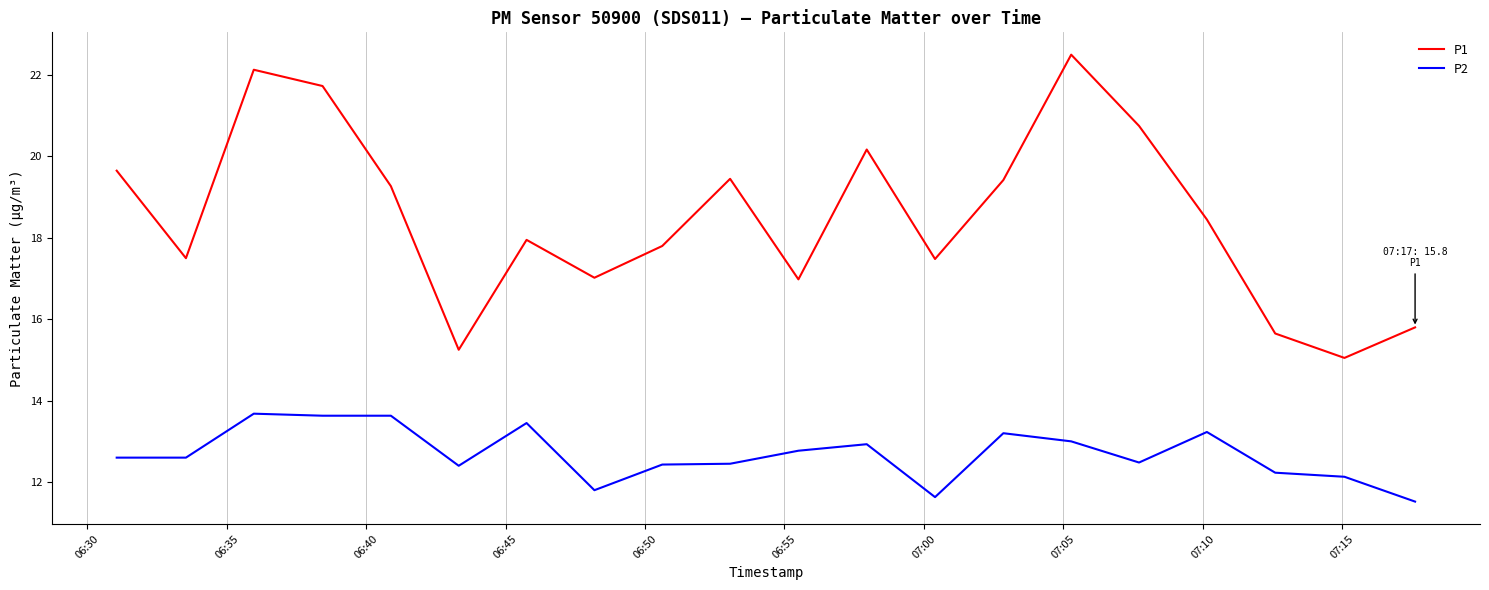

What is the highest value of the P1 series?

22.5